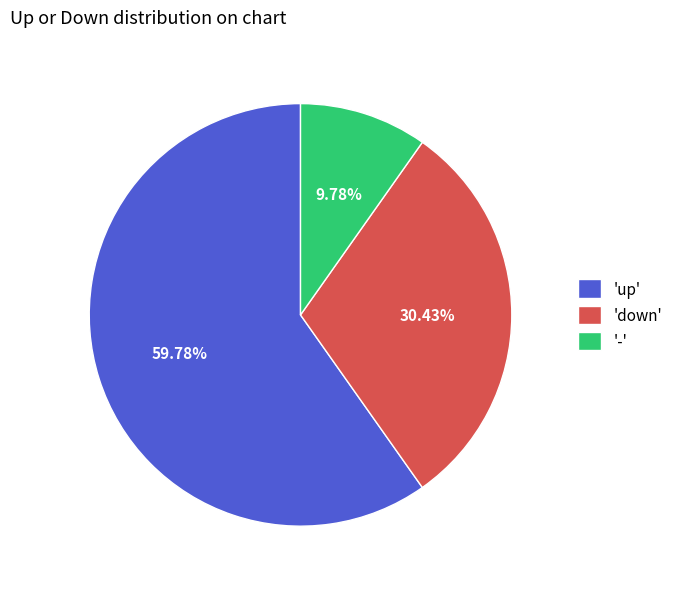

Rank the categories by value from lowest to highest.

'-', 'down', 'up'